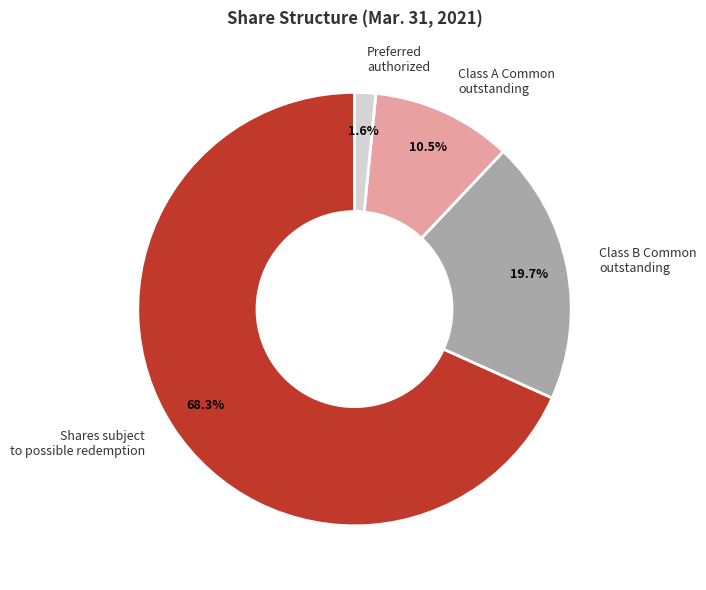

What is the smallest slice in the pie chart?

Preferred authorized